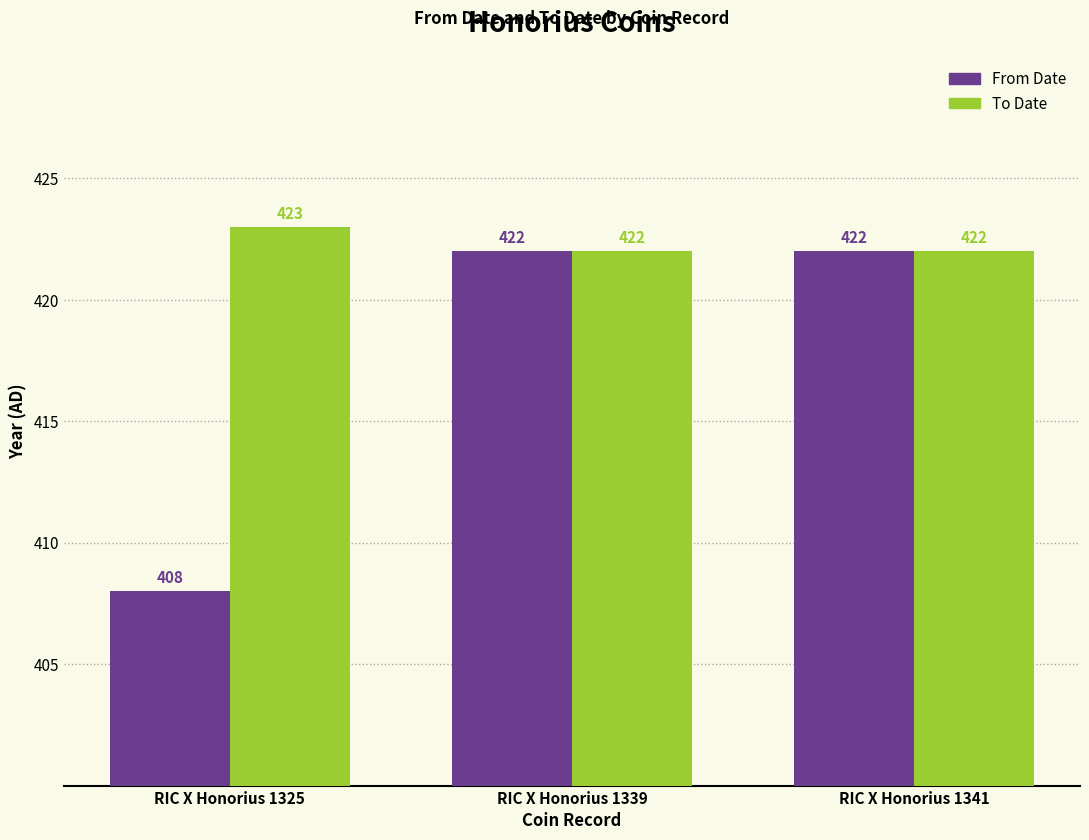

At RIC X Honorius 1325, list the series in order from smallest to largest.

From Date, To Date